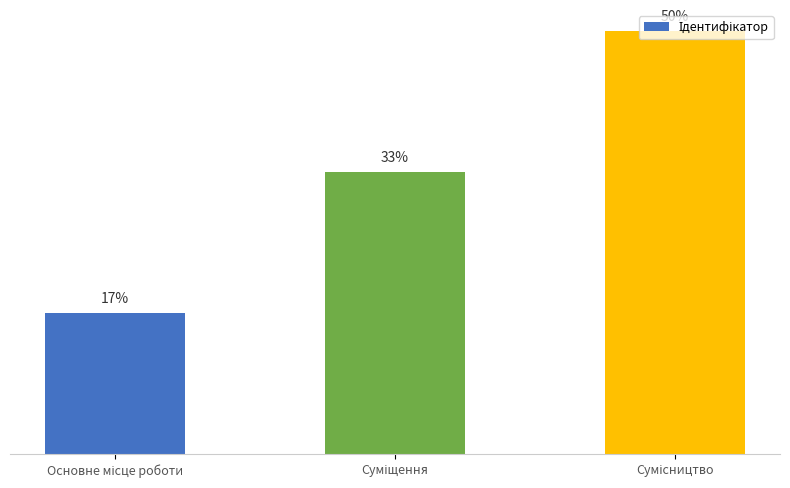

Are the bars horizontal?

No